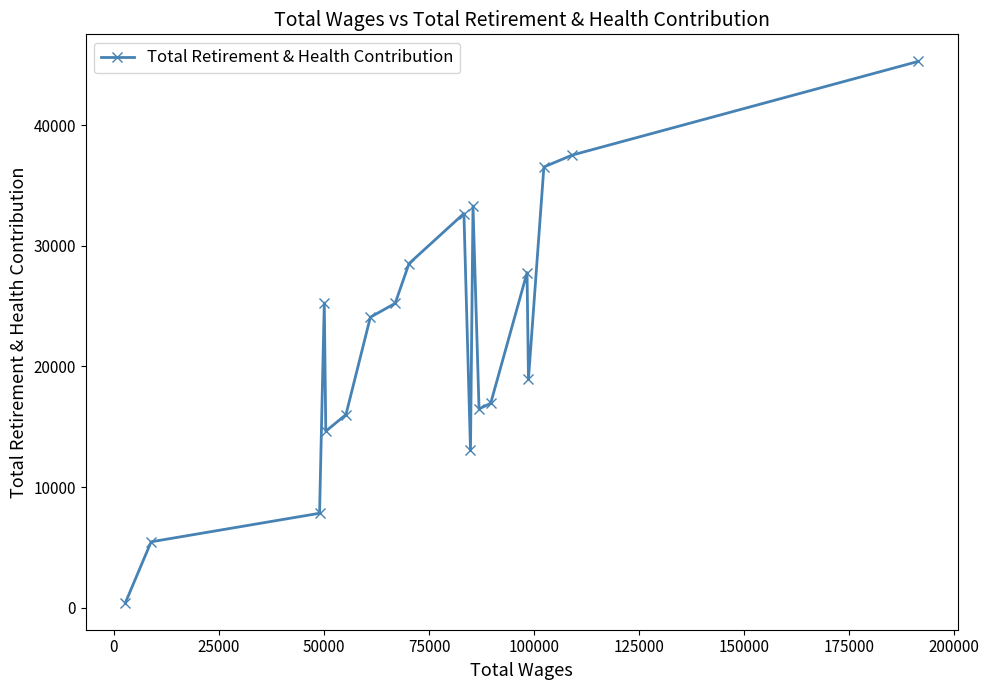

What is the sum of all values?

425990